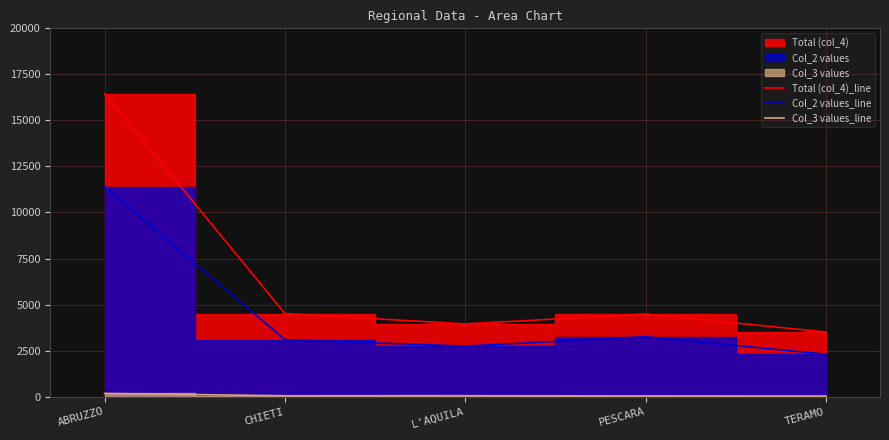

List the series in order of their overall mean, highest first.

Total (col_4)_line, Col_2 values_line, Col_3 values_line